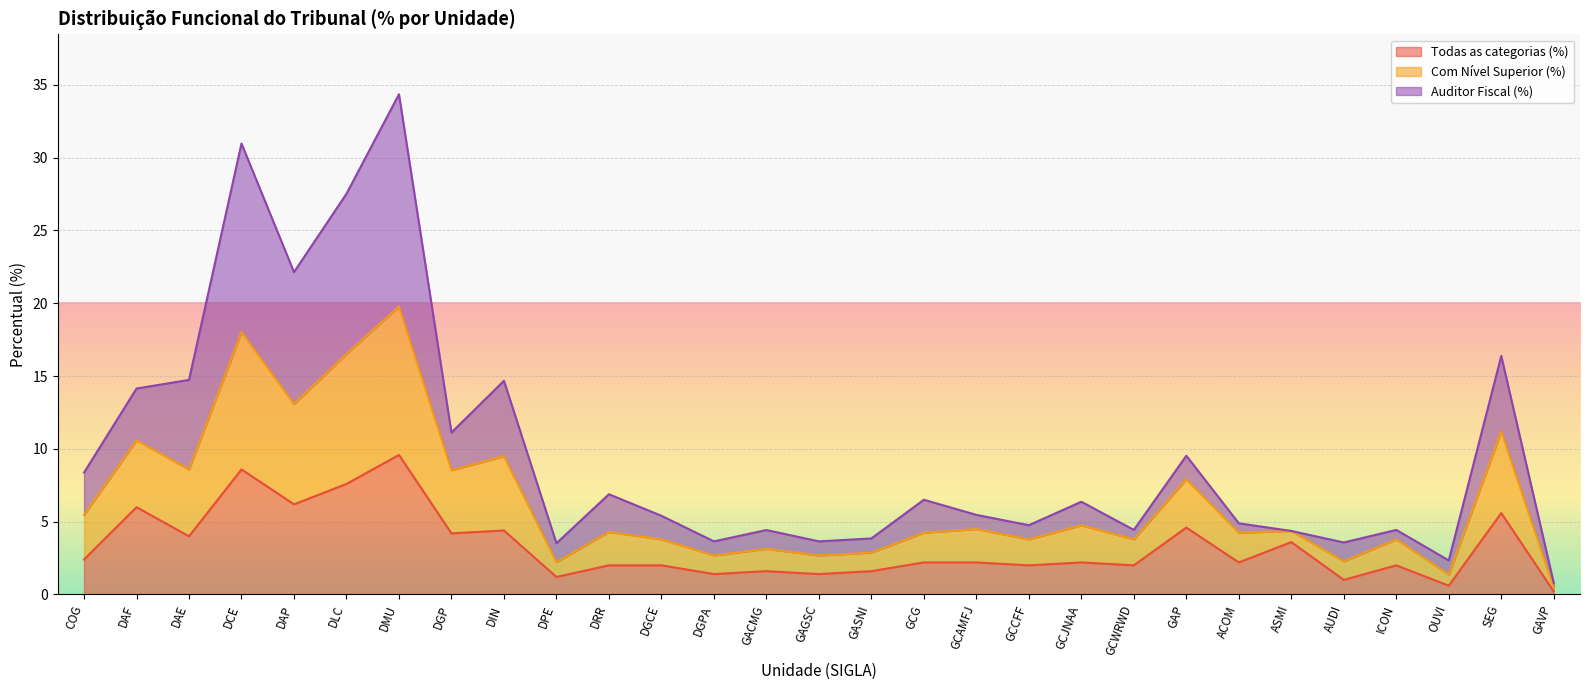

Between GCJNAA and GCG, which is larger?

GCJNAA